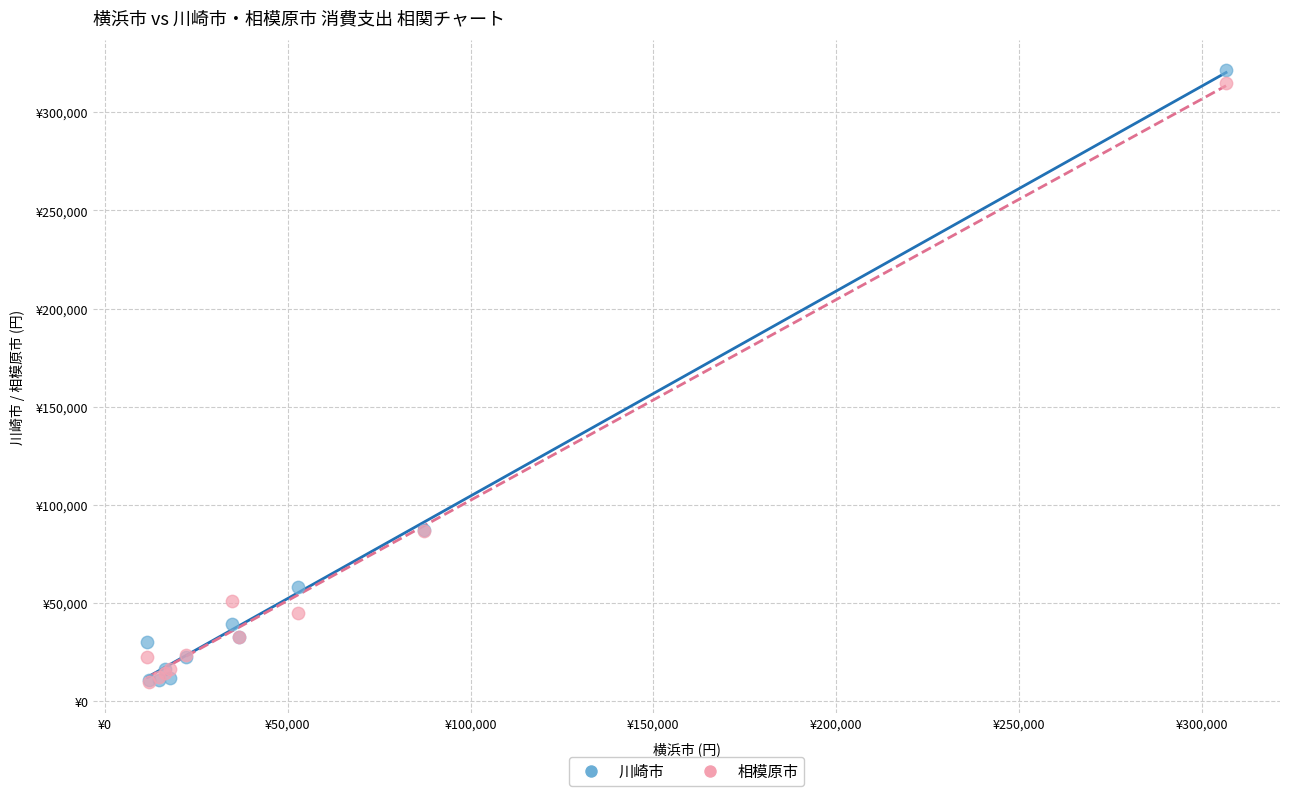

Which series has the largest Y range (max minus min)?

川崎市